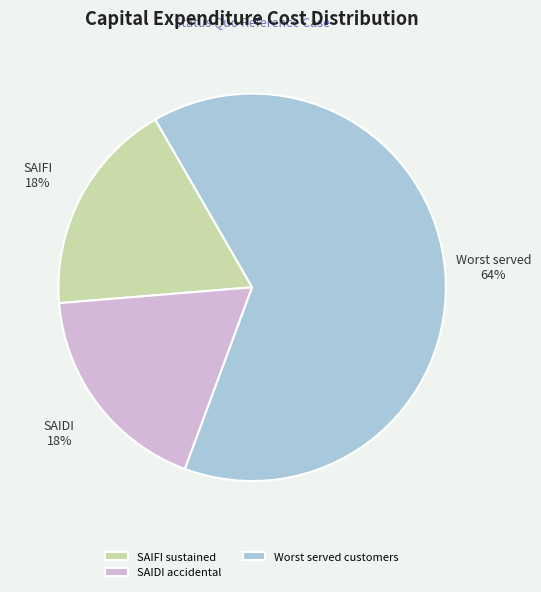

Is it true that SAIDI accidental is 5% of the pie?

False